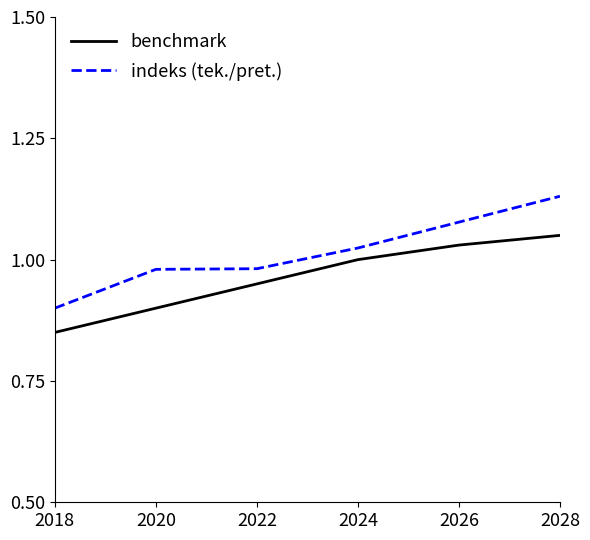

Is it true that indeks (tek./pret.) equals 0.4 at 2026?

False